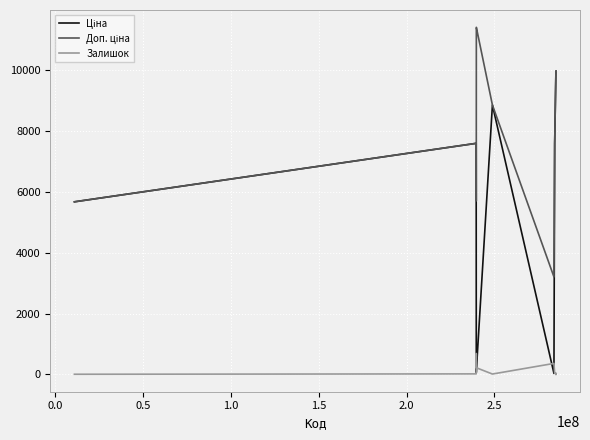

What is the maximum value shown in the chart?

11410.0